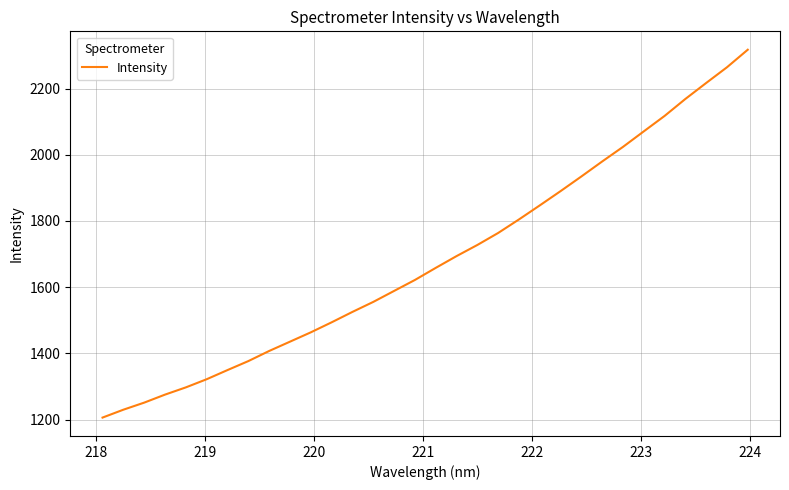

What is the smallest value displayed?

1206.4